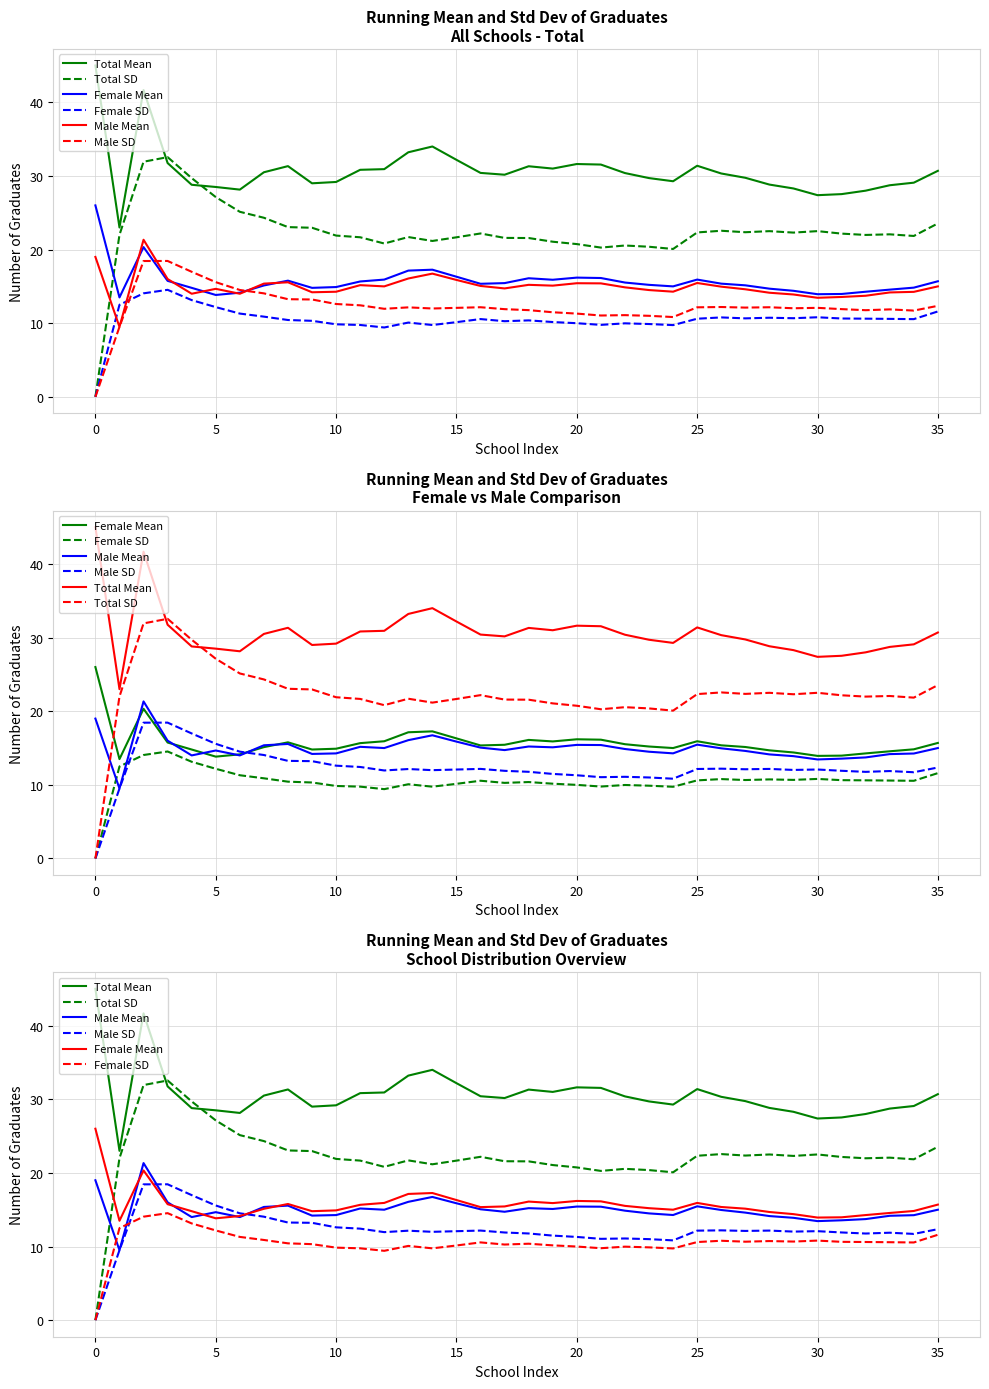

Where is Total SD nearest to the value 16?

24